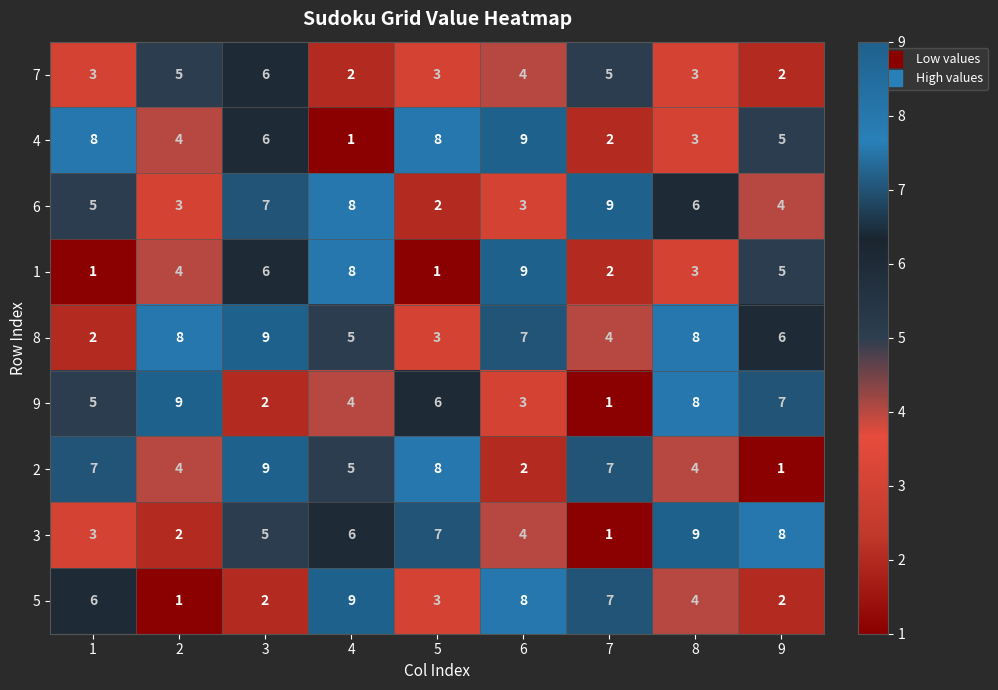

The 1 series shows 2 at 5. True or false?

False